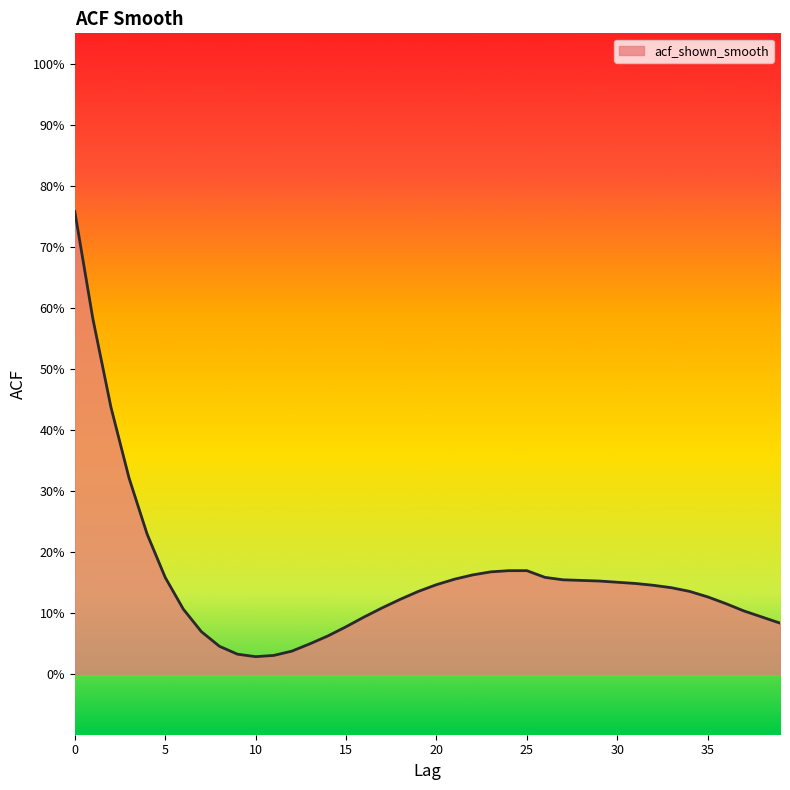

Where is the data nearest to the value 0?

10